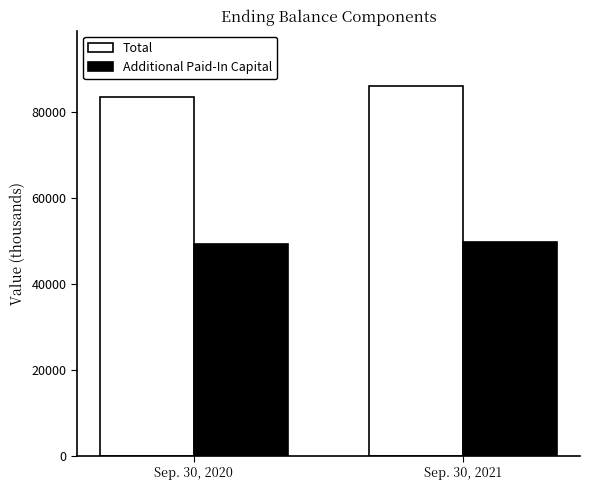

What is the total value across all series at Sep. 30, 2021?

135874